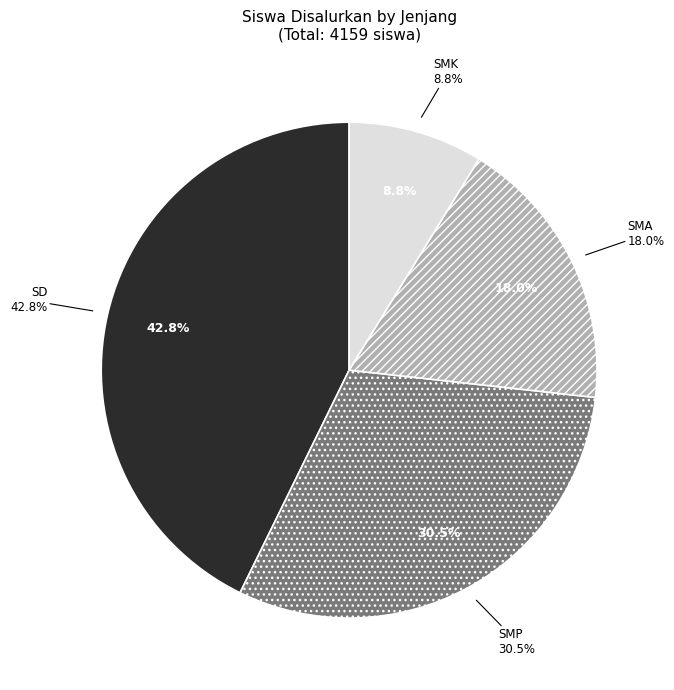

Between SMK and SMP, which is larger?

SMP